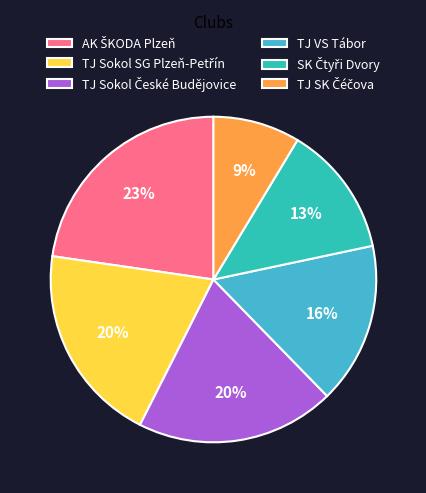

Count the number of slices in the pie.

6